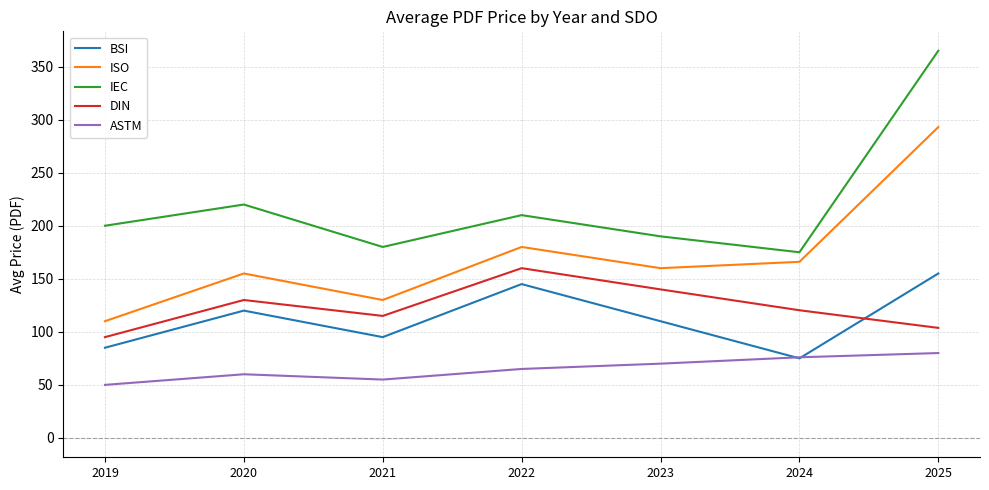

True or false: ISO and ASTM intersect in this chart.

False